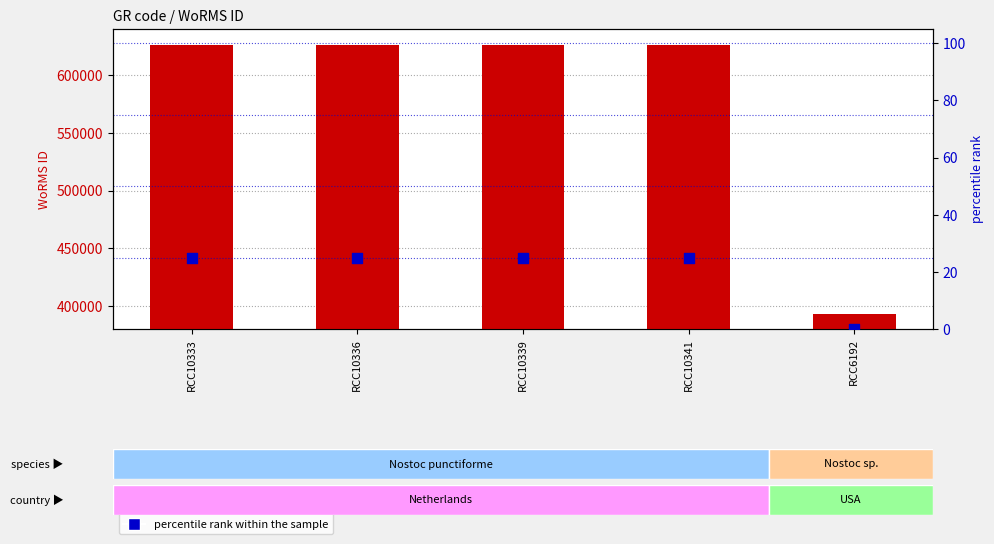

At which category is the sum across all series the highest?

RCC10333